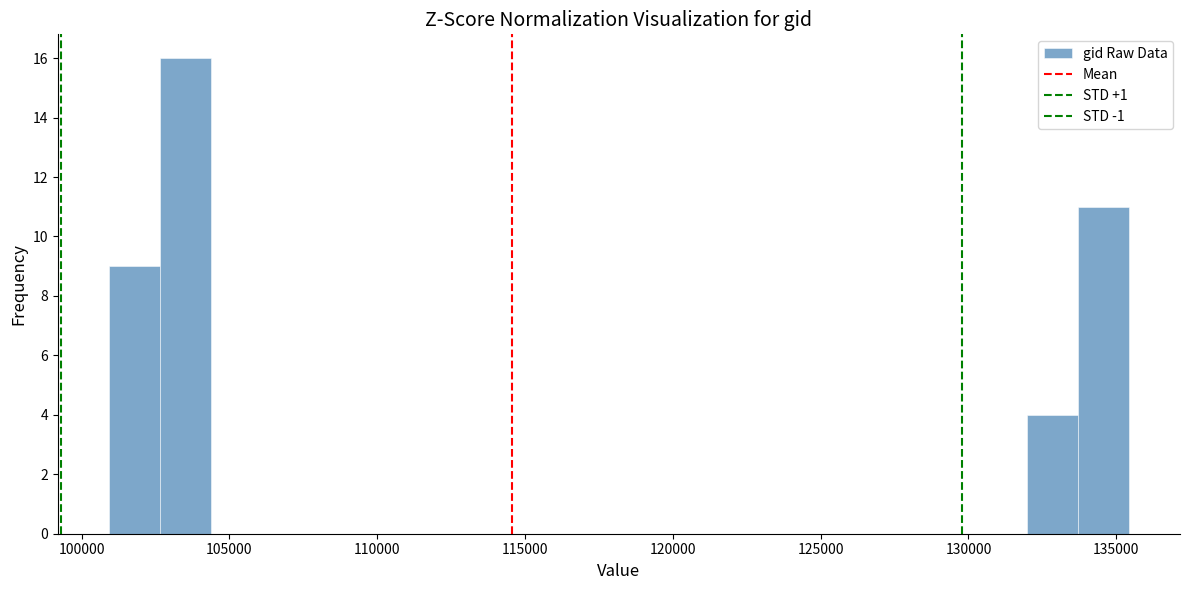

Read against the x-axis, roughly where is the centre of the tallest bar?

103500